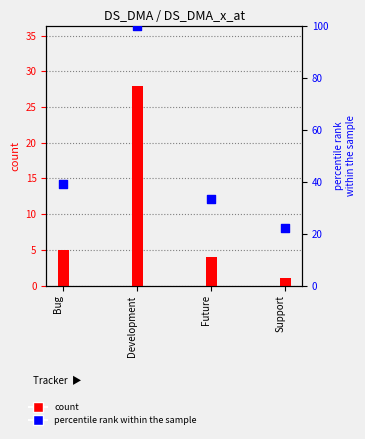

What is the change in value from Future to Support?

-11.1